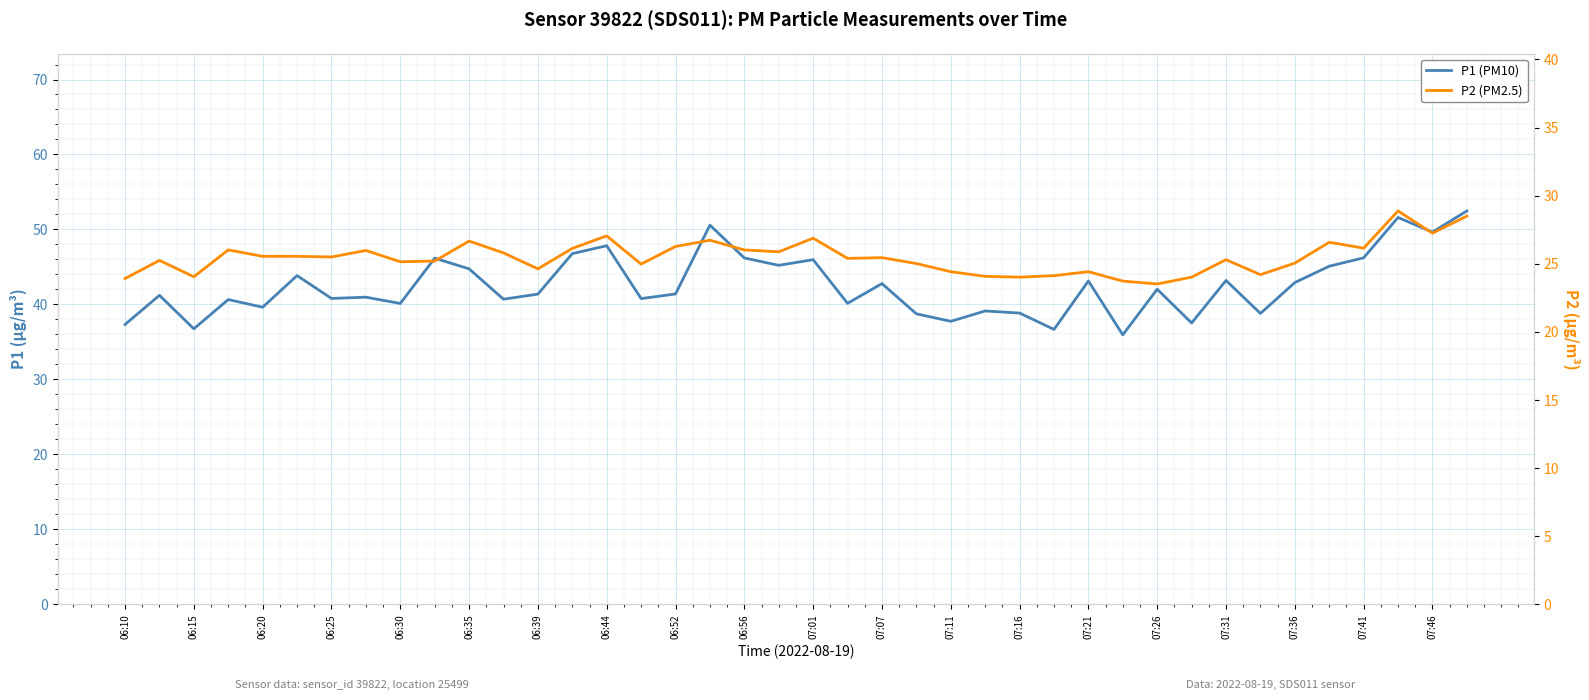

Count the number of categories in the chart.

40